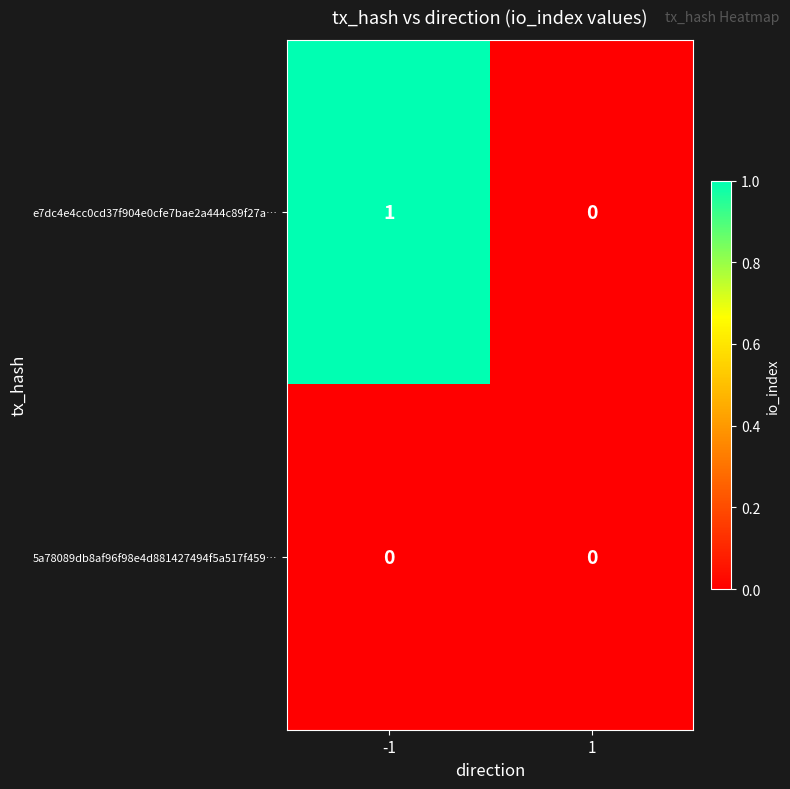

The e7dc4e4cc0cd37f904e0cfe7bae2a444c89f27a… series shows 0 at -1. True or false?

False